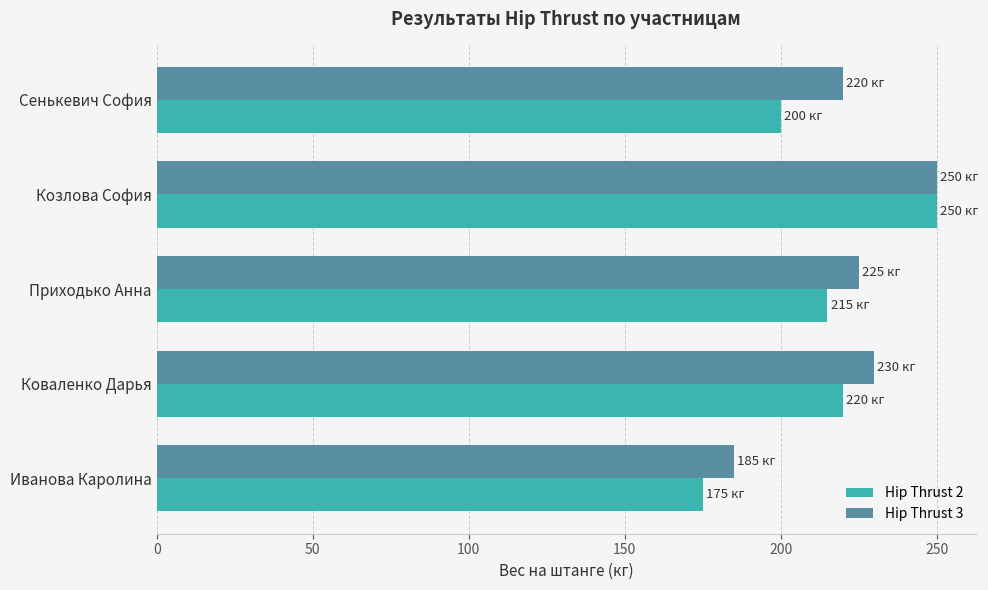

Rank the categories by Hip Thrust 2 value from highest to lowest.

Козлова София, Коваленко Дарья, Приходько Анна, Сенькевич София, Иванова Каролина